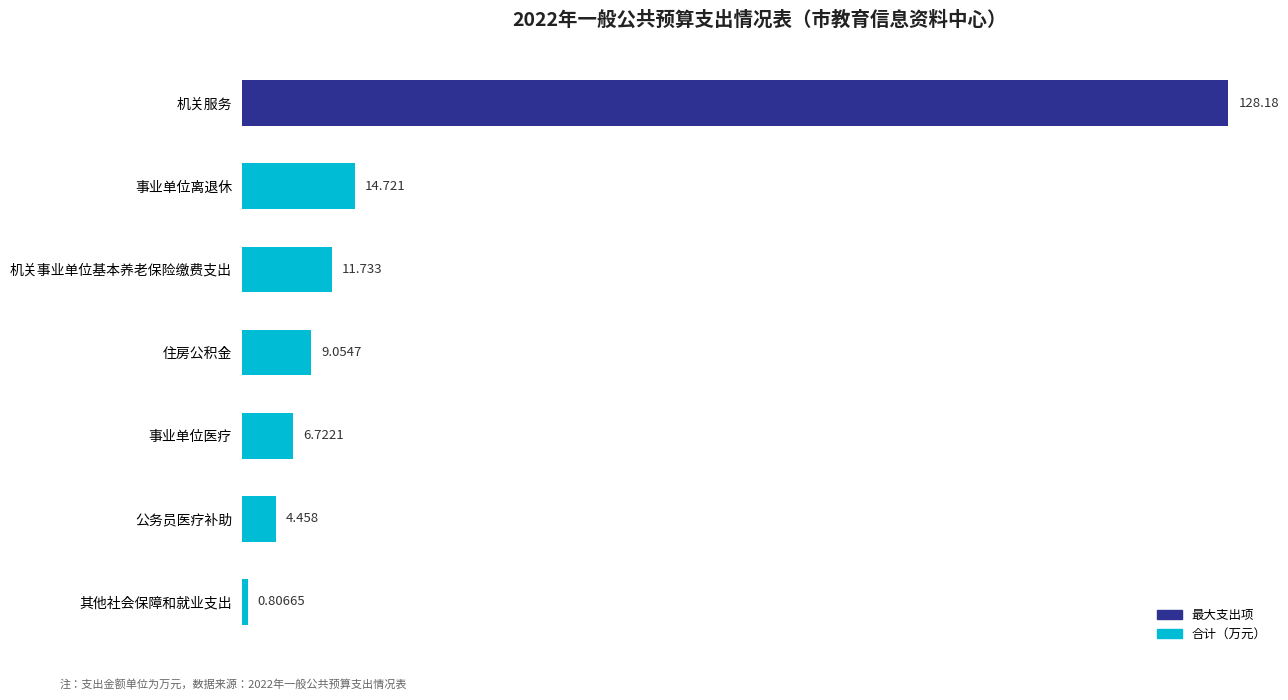

Rank the categories by value from lowest to highest.

其他社会保障和就业支出, 公务员医疗补助, 事业单位医疗, 住房公积金, 机关事业单位基本养老保险缴费支出, 事业单位离退休, 机关服务